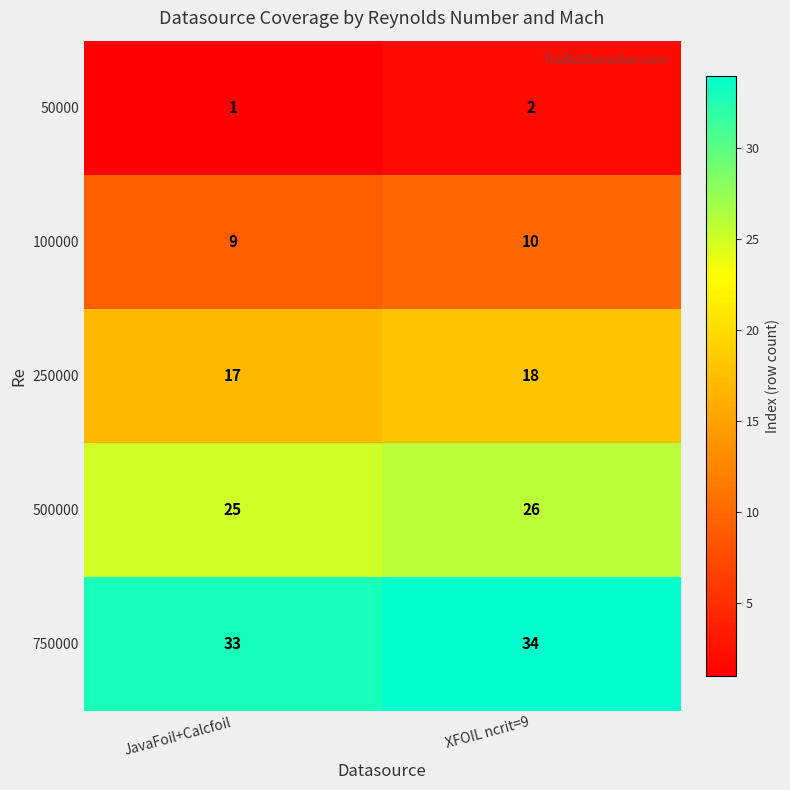

At JavaFoil+Calcfoil, list the series in order from smallest to largest.

50000, 100000, 250000, 500000, 750000